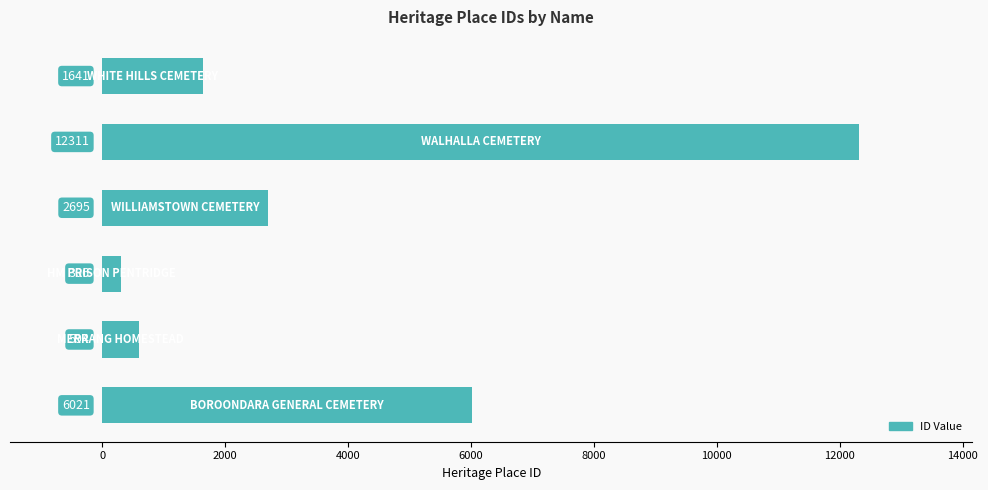

Reading top to bottom, transcribe all the data shown in this chart.

1641	12311	2695	306	594	6021